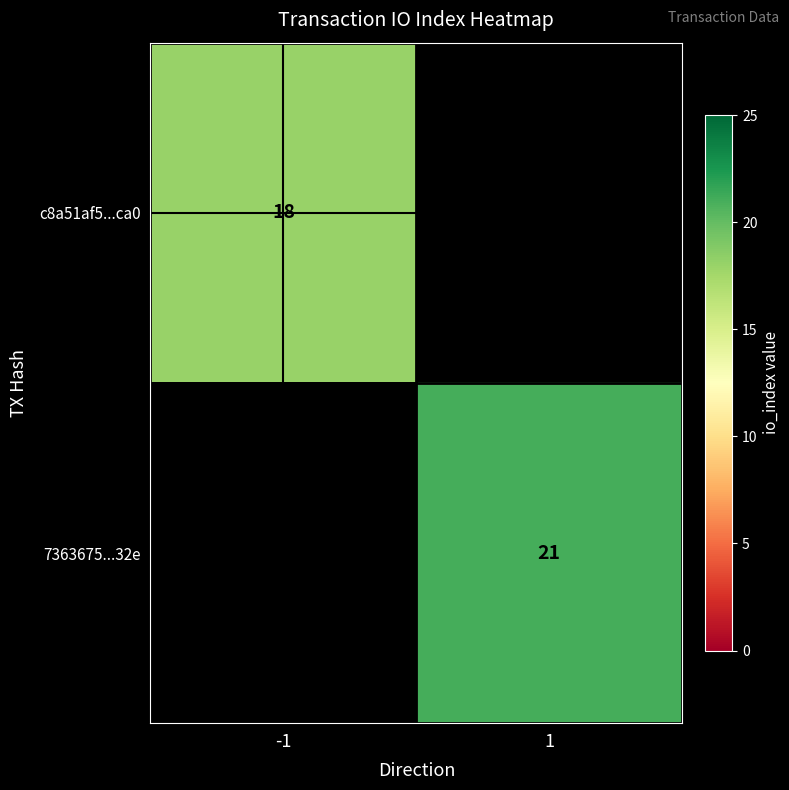

Which category has the highest value across all series?

1